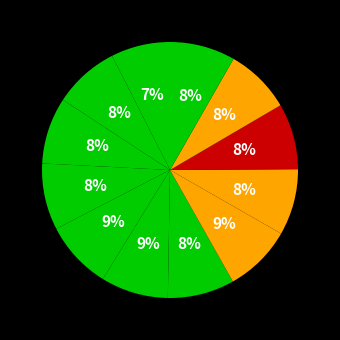

Count the number of slices in the pie.

12